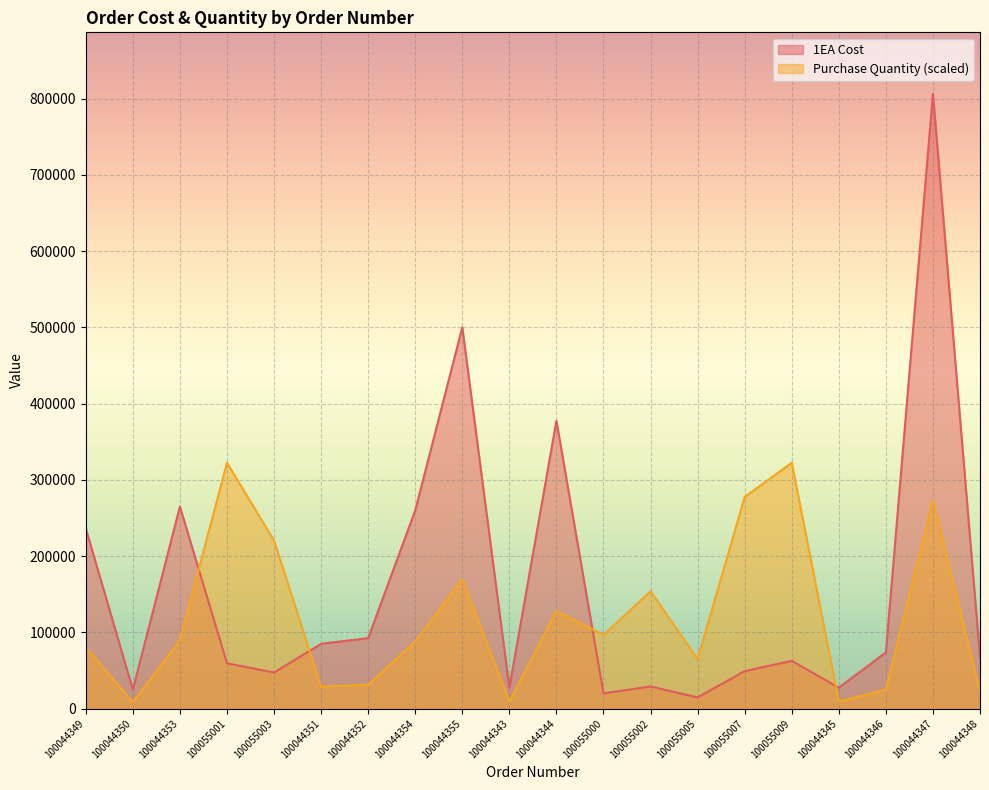

True or false: 1EA Cost and Purchase Quantity intersect in this chart.

True